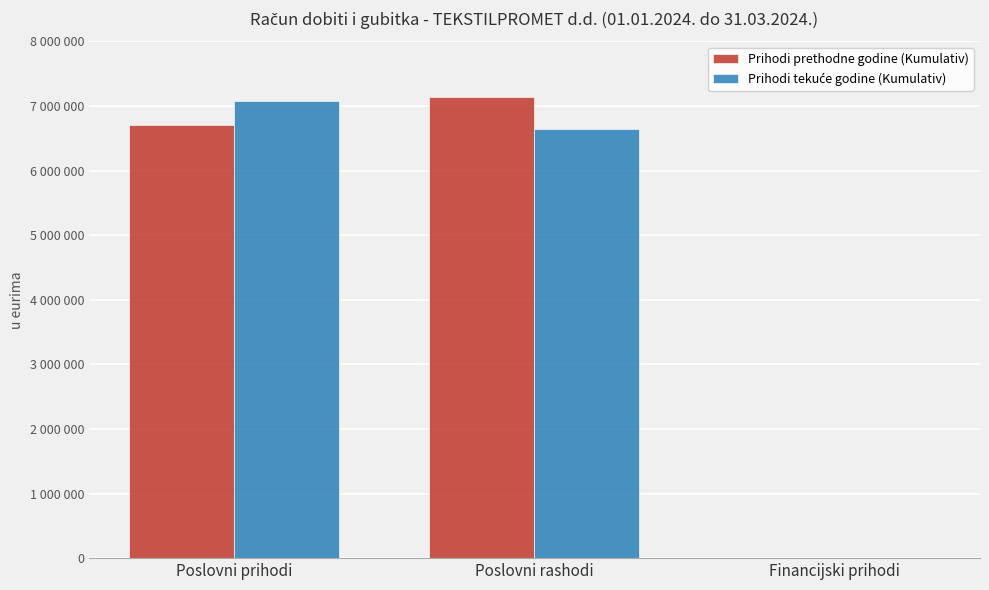

True or false: Prihodi prethodne godine (Kumulativ) has a value of 6705634 at Poslovni prihodi.

True